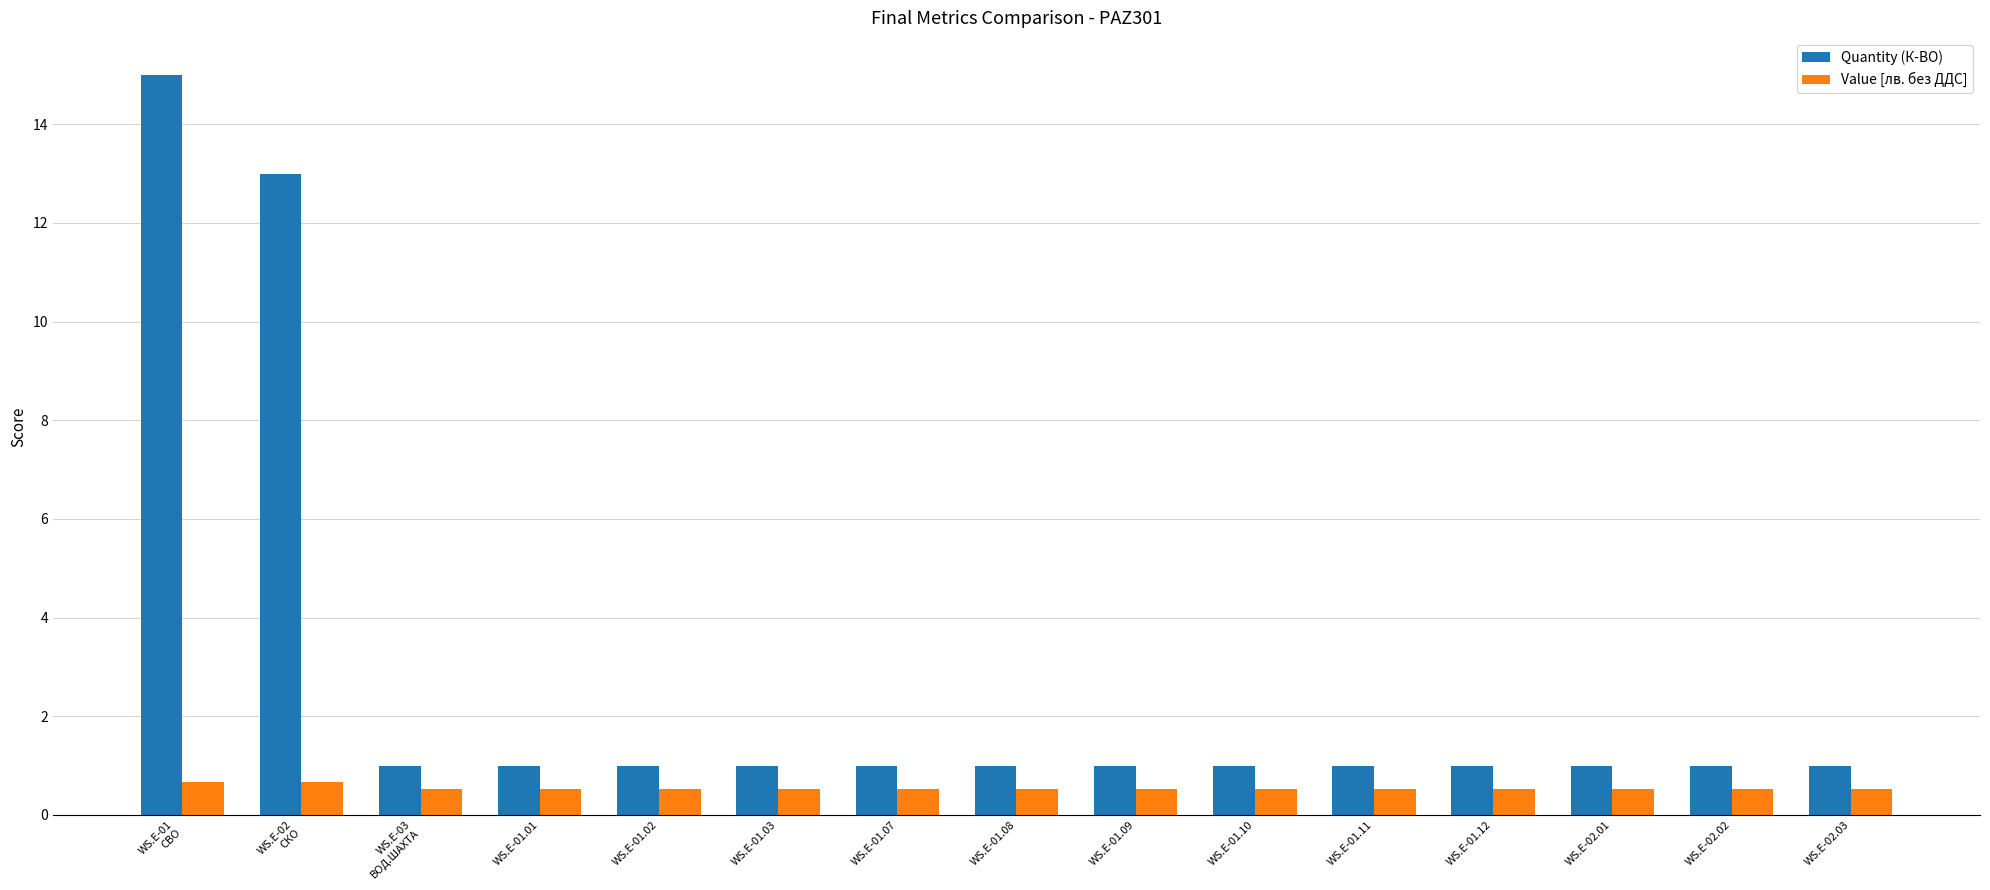

What is the label of the 7th bar from the left?

WS.E-01.07